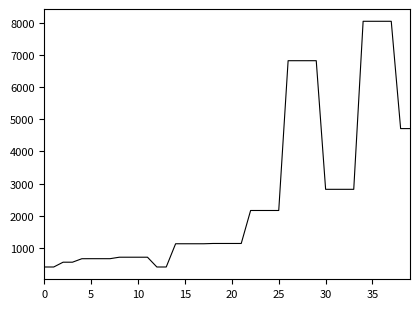

What is the difference between the maximum and minimum values?

7636